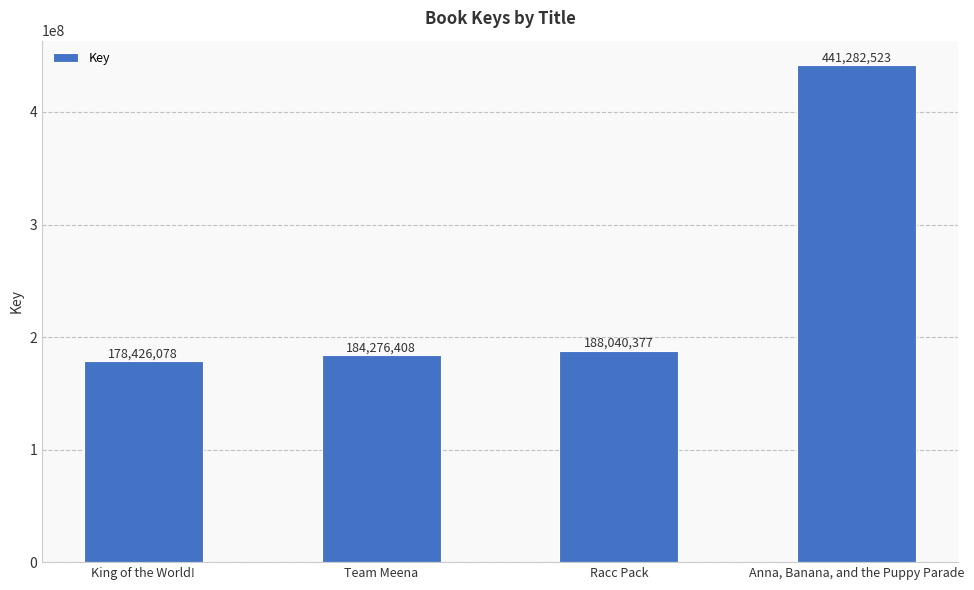

Does the chart contain any negative values?

No